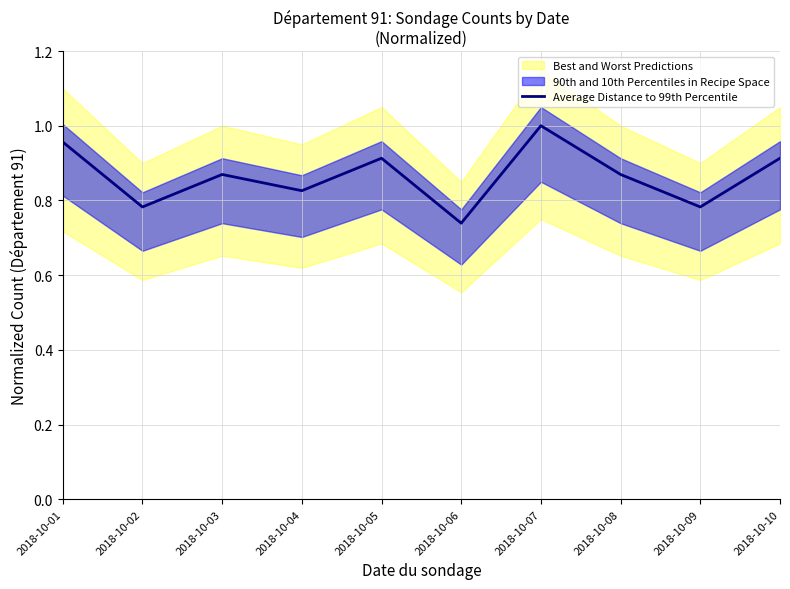

Rank the categories by value from highest to lowest.

2018-10-07, 2018-10-01, 2018-10-05, 2018-10-10, 2018-10-03, 2018-10-08, 2018-10-04, 2018-10-02, 2018-10-09, 2018-10-06